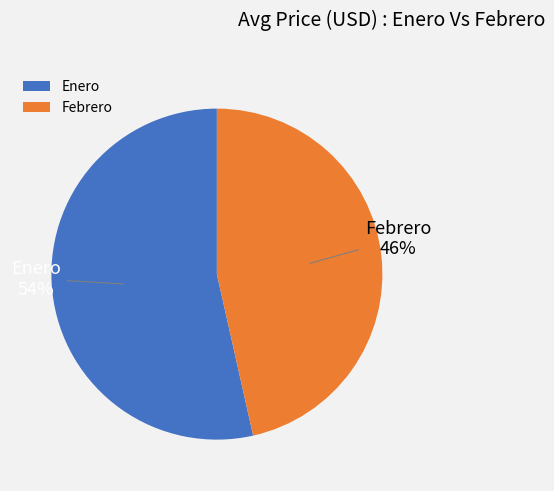

To the nearest percent, what portion does Enero represent?

54%